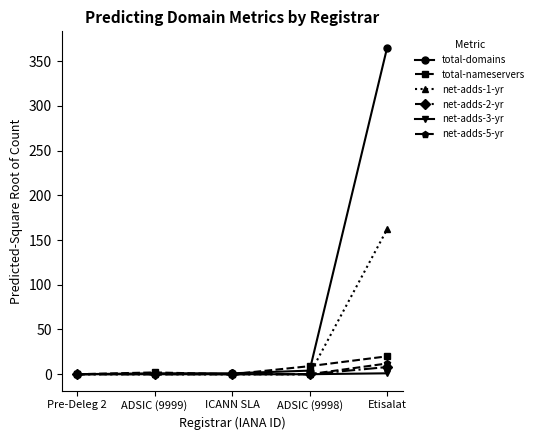

Count the number of categories in the chart.

5